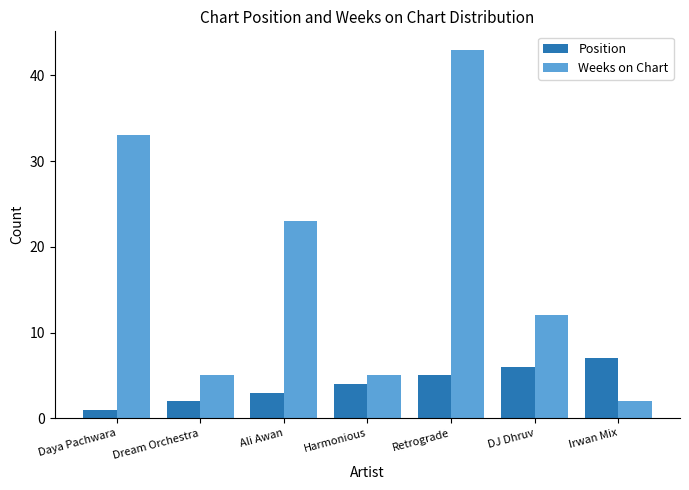

Which series changed the most between Daya Pachwara and Dream Orchestra?

Weeks on Chart